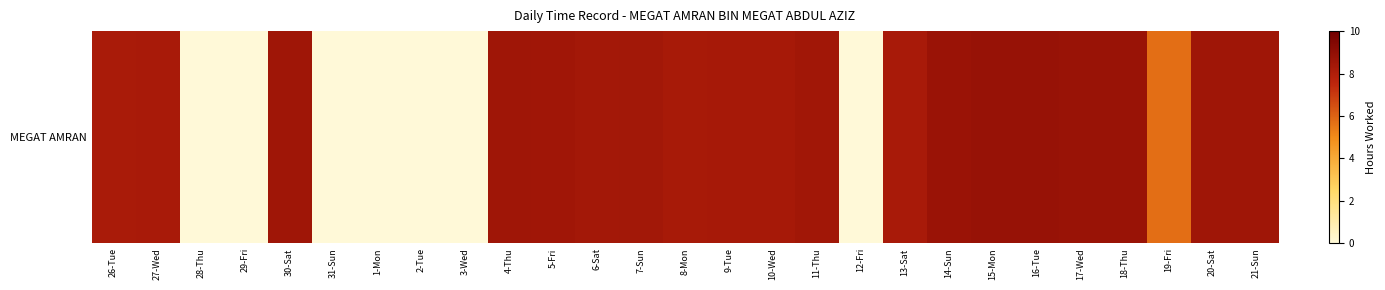

Rank the categories by value from lowest to highest.

28-Thu, 29-Fri, 31-Sun, 1-Mon, 2-Tue, 3-Wed, 12-Fri, 19-Fri, 26-Tue, 13-Sat, 27-Wed, 8-Mon, 10-Wed, 9-Tue, 6-Sat, 7-Sun, 11-Thu, 5-Fri, 30-Sat, 20-Sat, 21-Sun, 4-Thu, 14-Sun, 17-Wed, 18-Thu, 15-Mon, 16-Tue